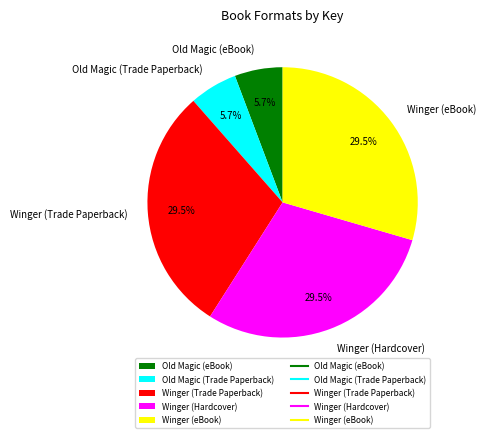

What is the total percentage of Winger (Trade Paperback) and Old Magic (eBook)?

35.2%